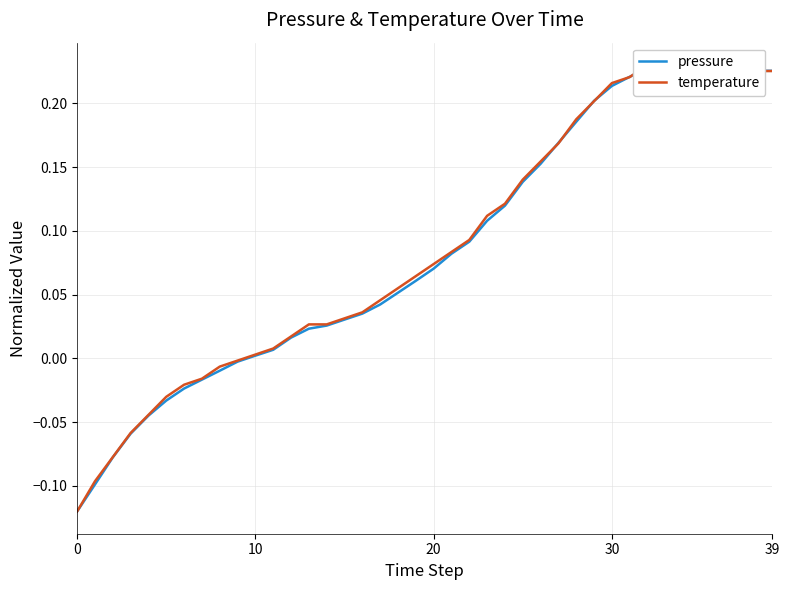

What is the label of the 29th point from the right?

11